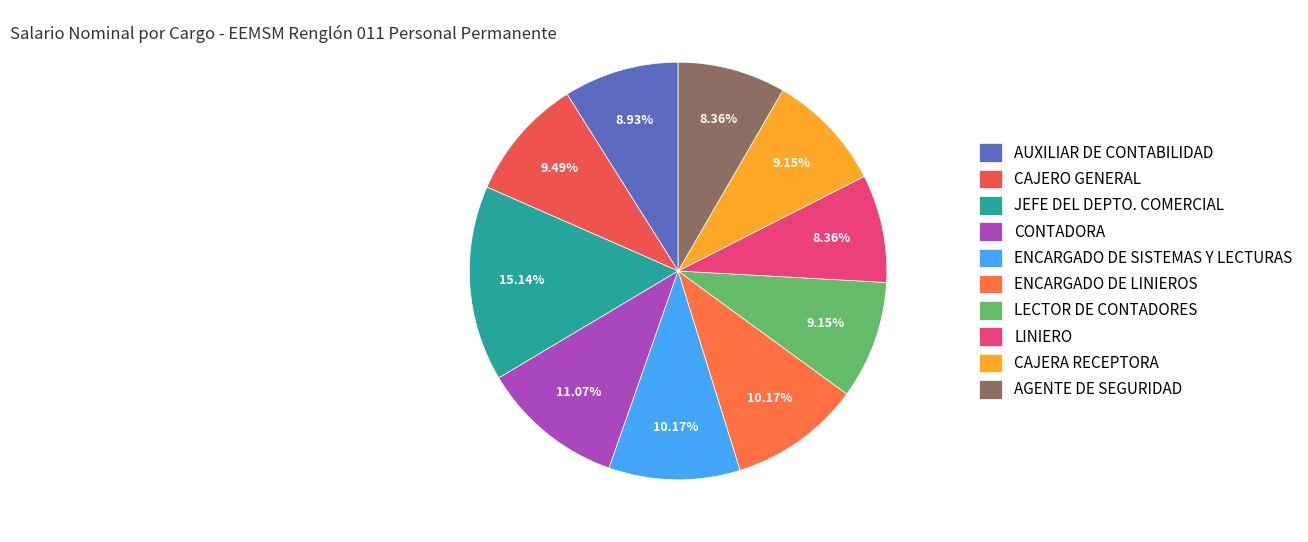

Does CONTADORA represent more than half of the total?

No